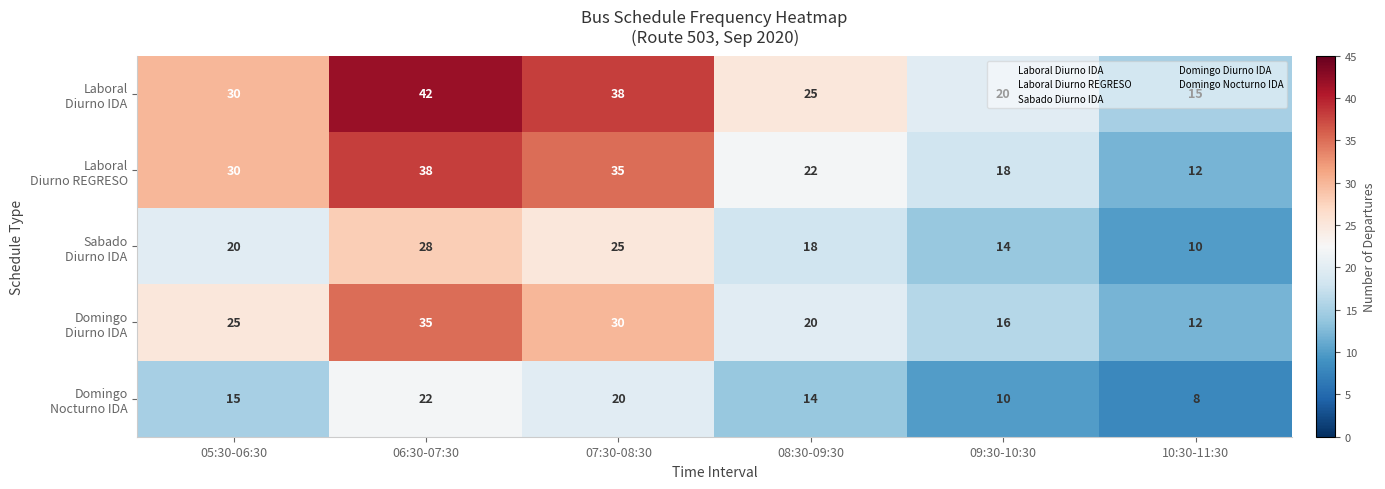

What is the total value across all series at 05:30-06:30?

120